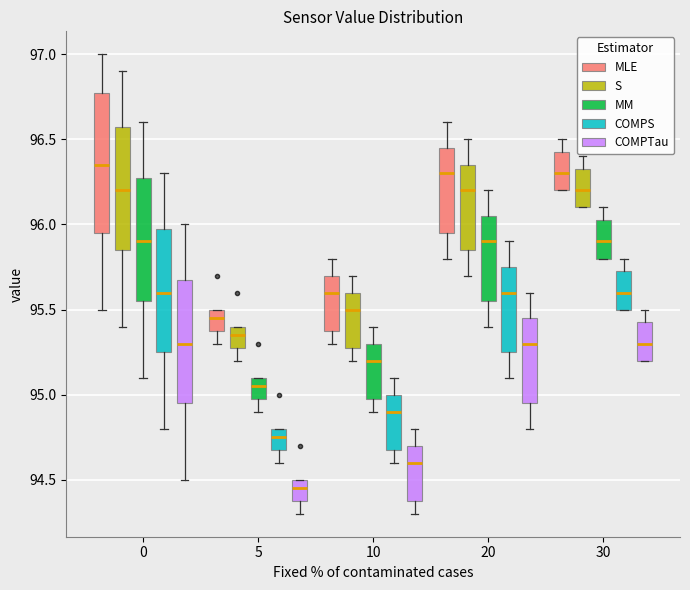

Where does the upper whisker of the box for 30 (MM) end on the y-axis? The values are not printed on the chart, so give them approximately, as read against the axis.

96.10